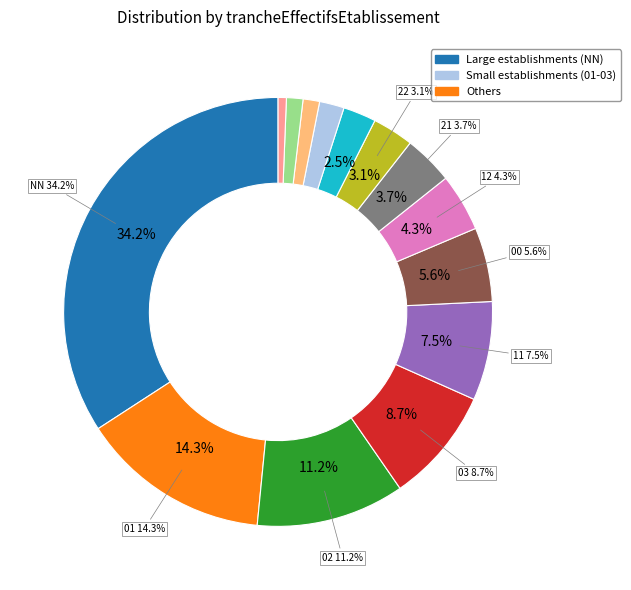

Which slice is the smallest?

43